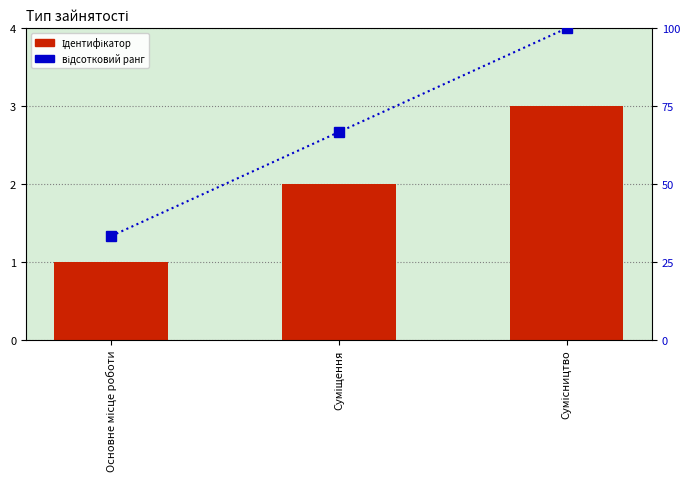

Which series has the largest total across all categories?

відсотковий ранг